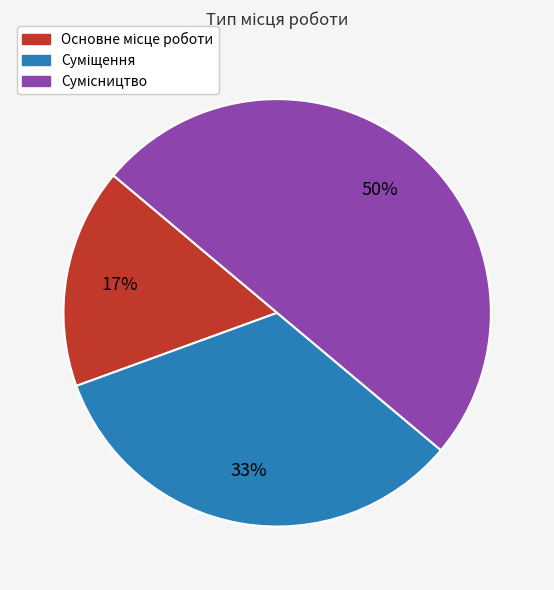

To the nearest percent, what is the average slice percentage?

33%